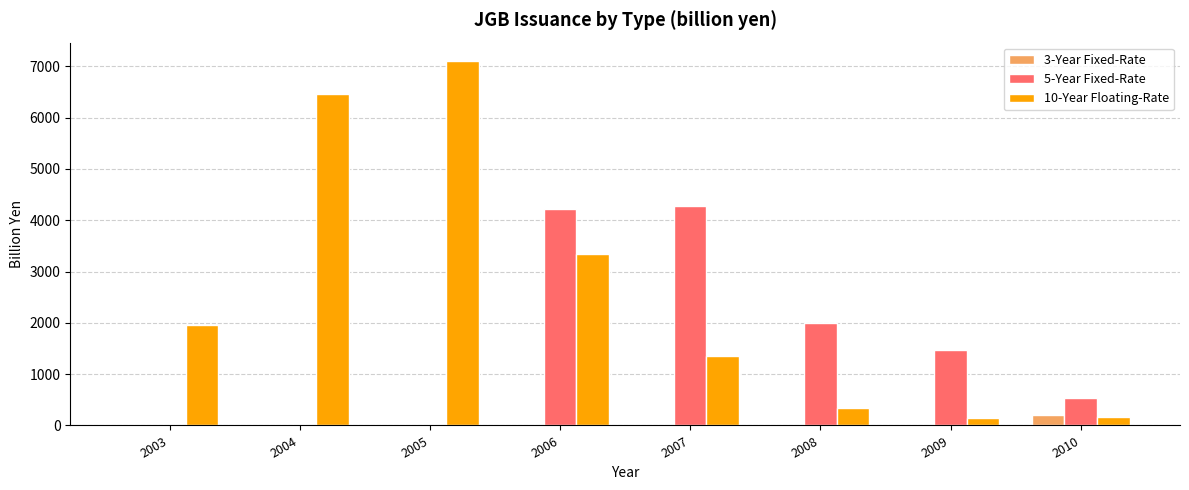

Reading left to right, list all the values displayed in this chart.

3-Year Fixed-Rate: 0.0	0.0	0.0	0.0	0.0	0.0	0.0	203.6
5-Year Fixed-Rate: 0.0	0.0	0.0	4218.2	4271.2	1998.6	1480.1	525.9
10-Year Floating-Rate: 1955.5	6451.4	7107.3	3342.2	1345.8	340.9	143.0	174.3